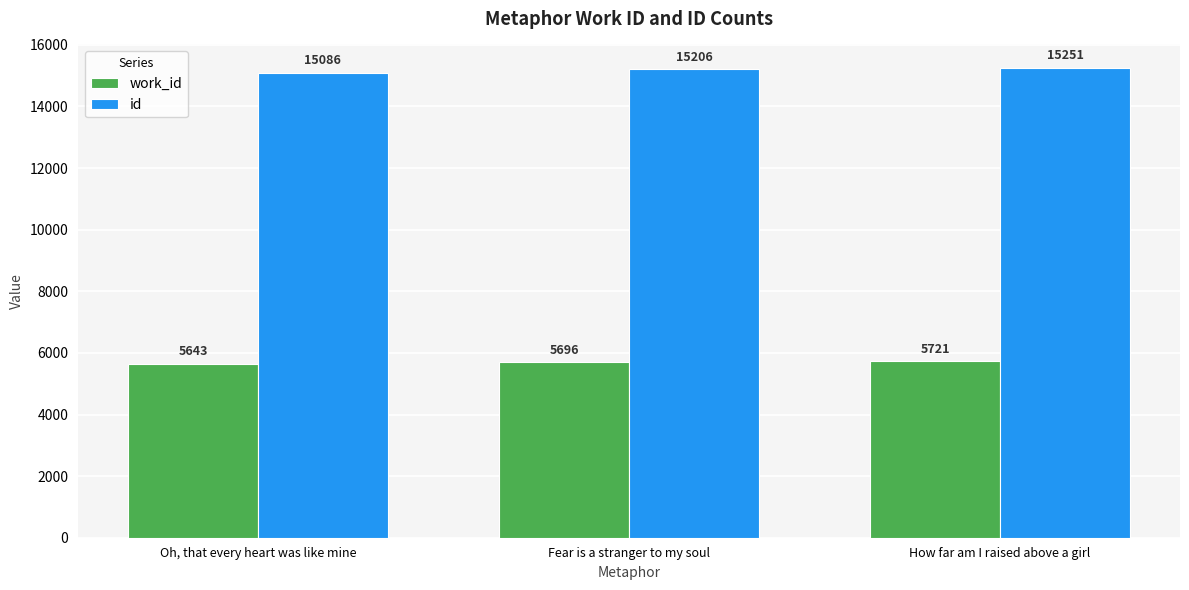

The value of work_id at Fear is a stranger to my soul is 7423. True or false?

False